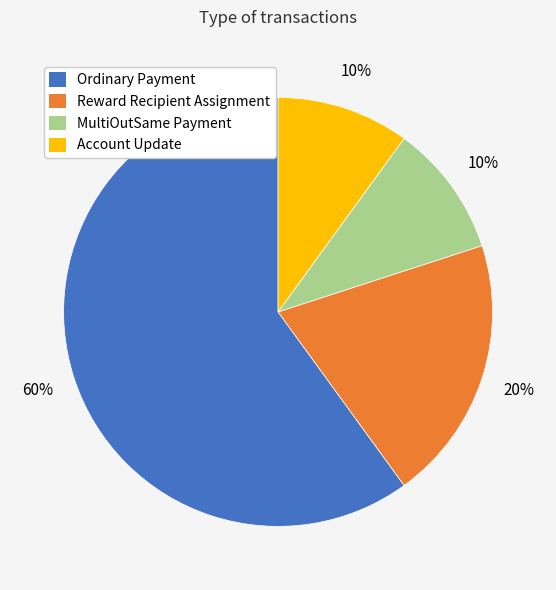

Is it true that Ordinary Payment is 60% of the pie?

True